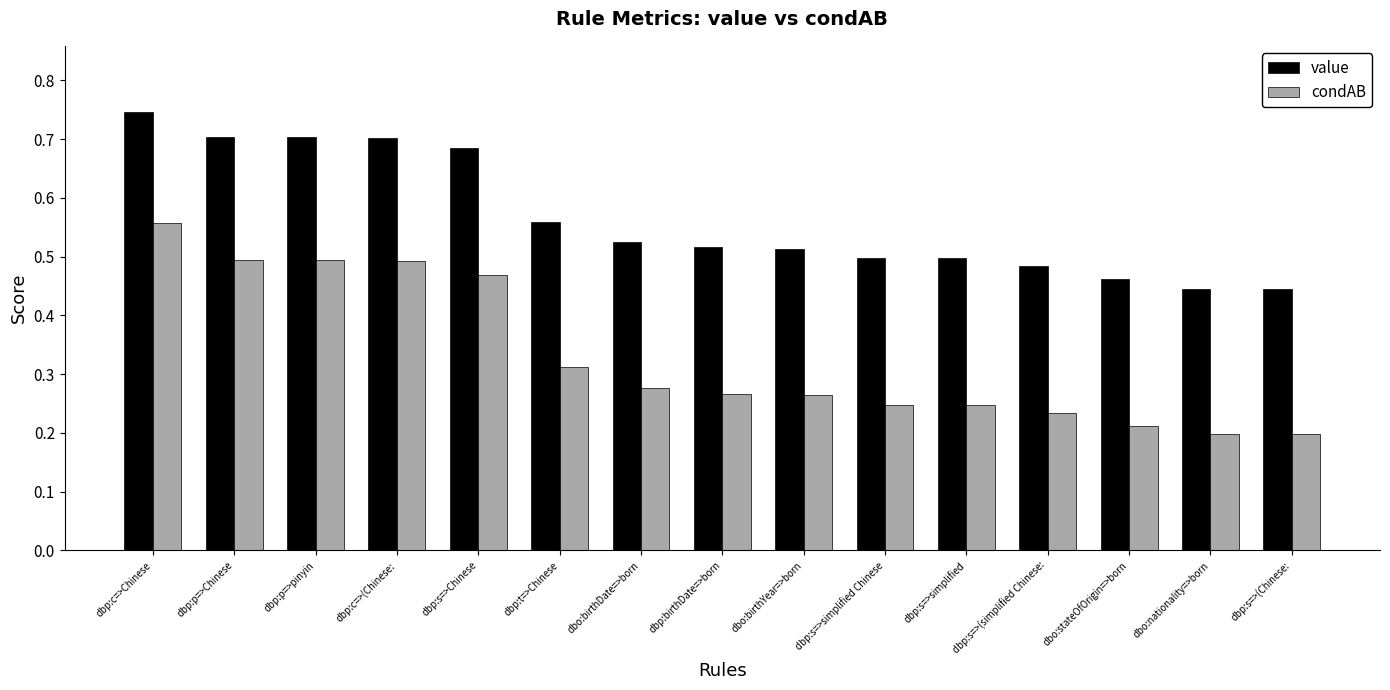

Which series changed the most between dbp:p=>Chinese and dbp:birthDate=>born?

condAB